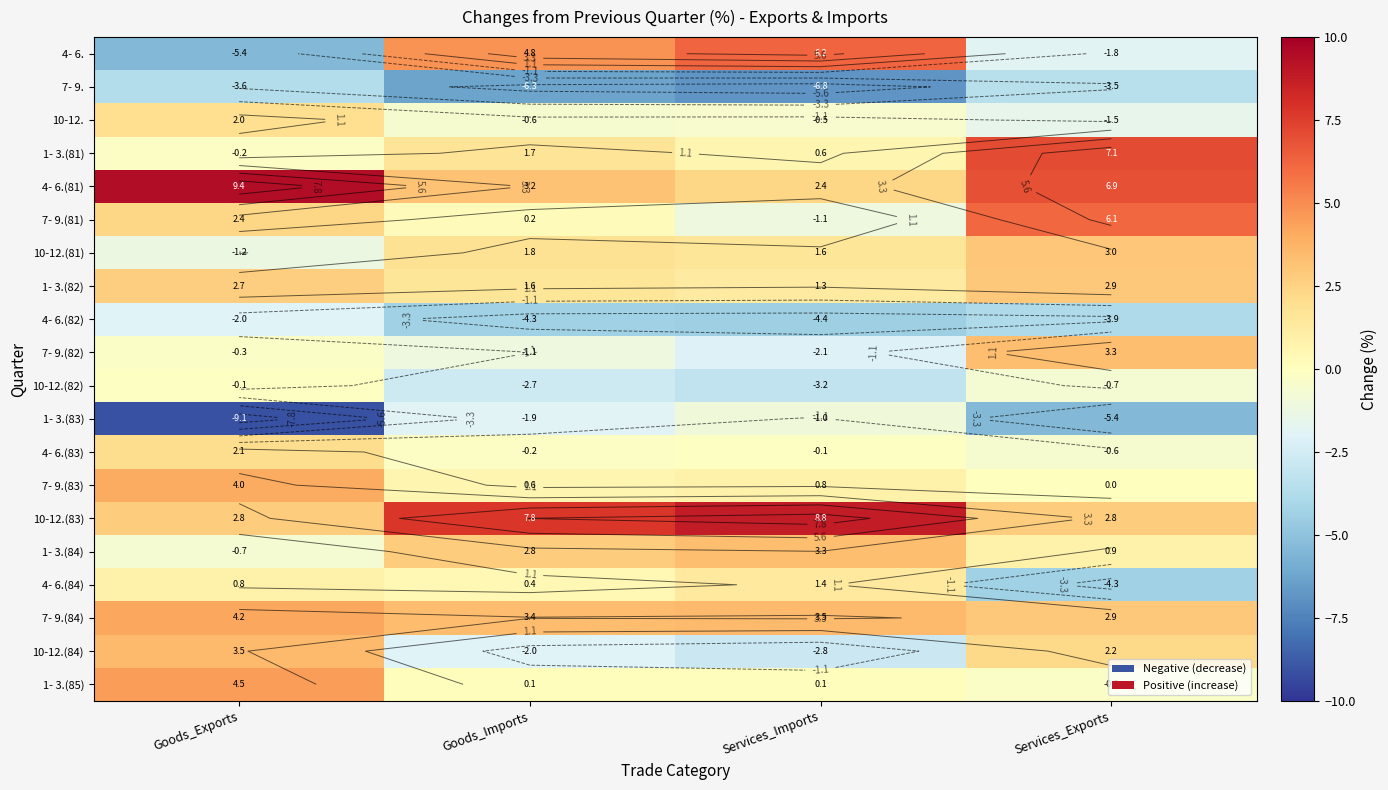

The 7- 9.(81) series shows 2.4 at Goods_Exports. True or false?

True